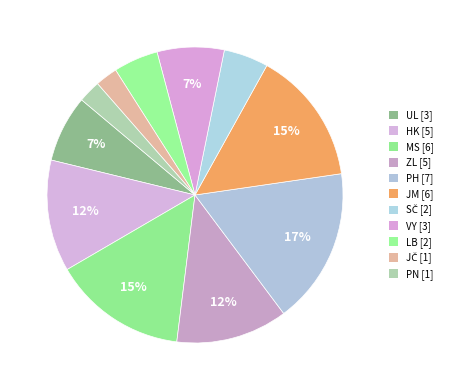

How many segments does this pie chart have?

11